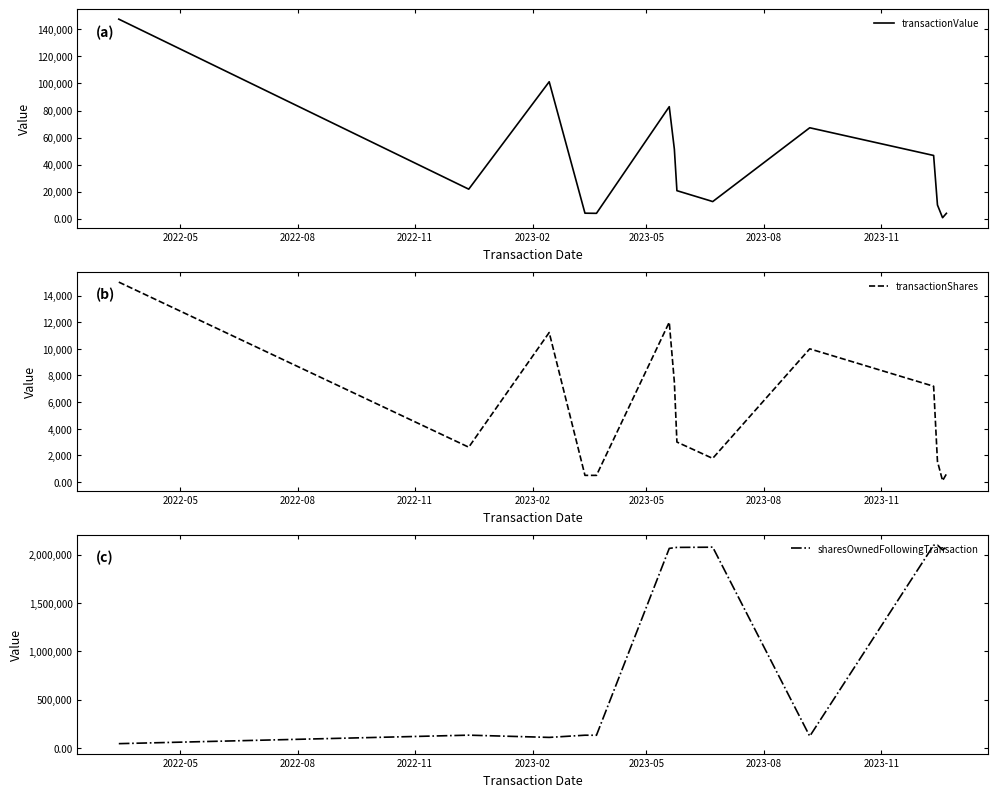

How many data points in transactionValue are above 20675?

7